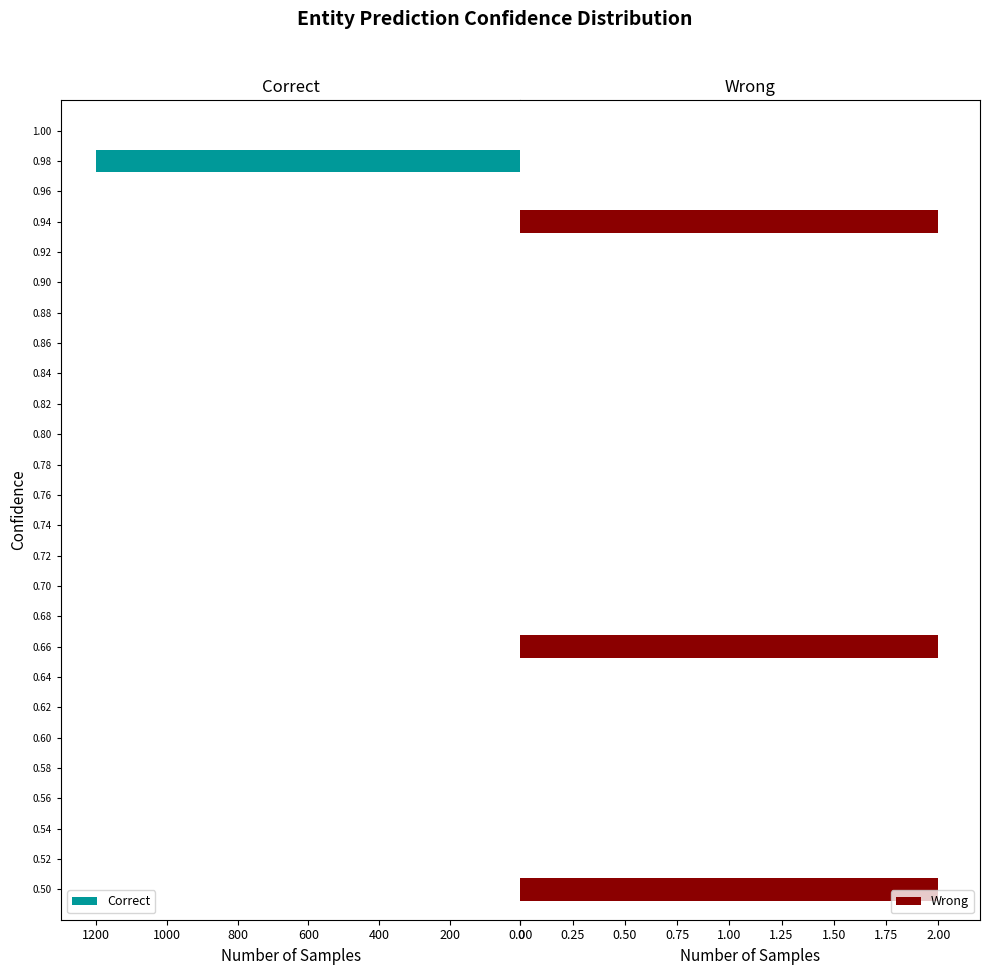

How many series are shown in this chart?

2